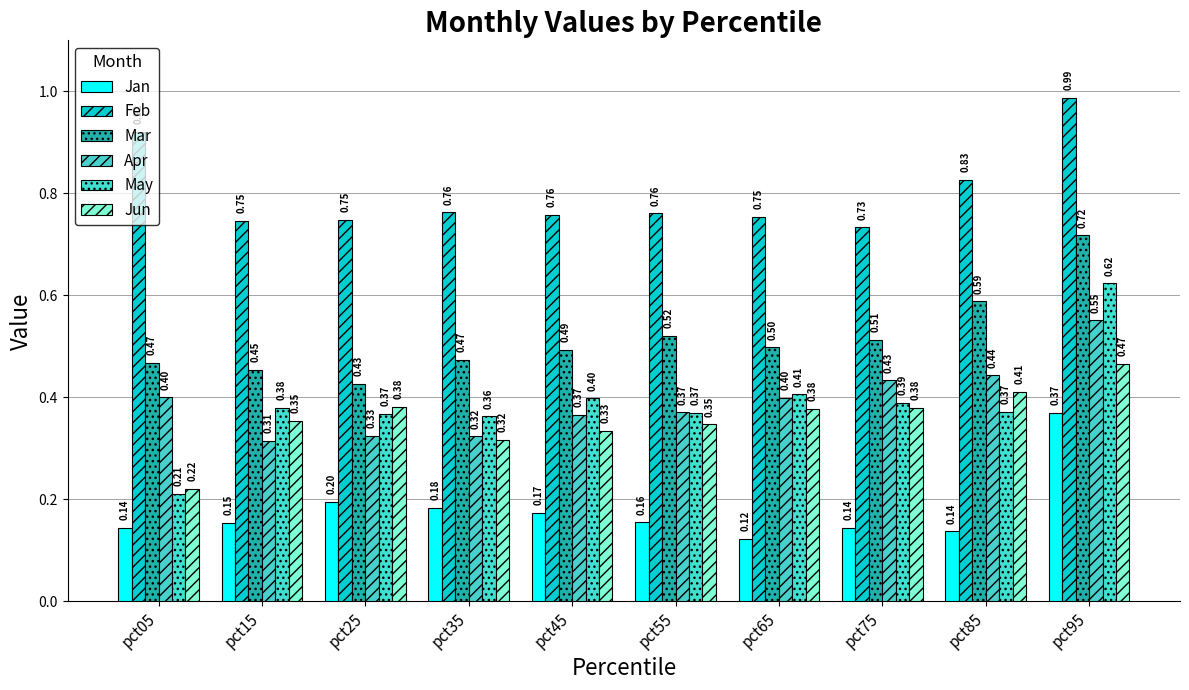

How many bars are there in each group?

6